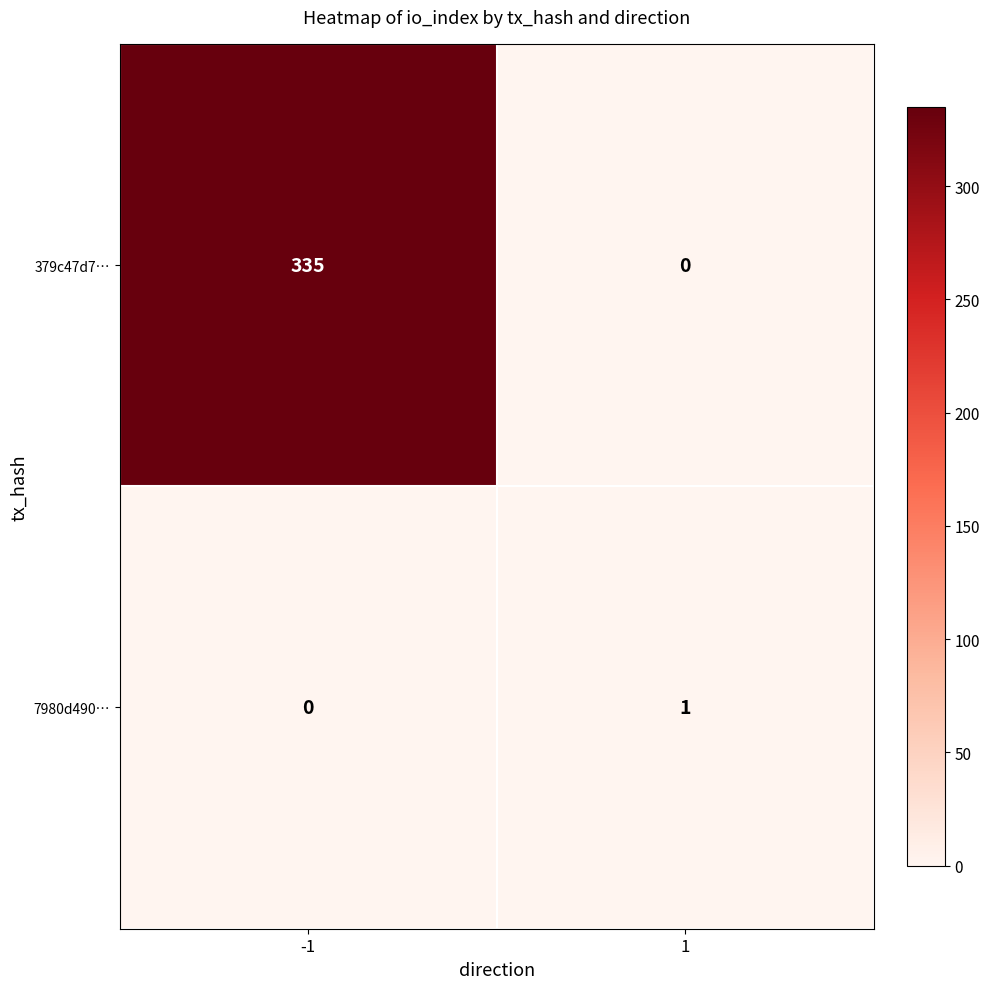

What is the difference between the maximum and minimum values in the 379c47d7… series?

335